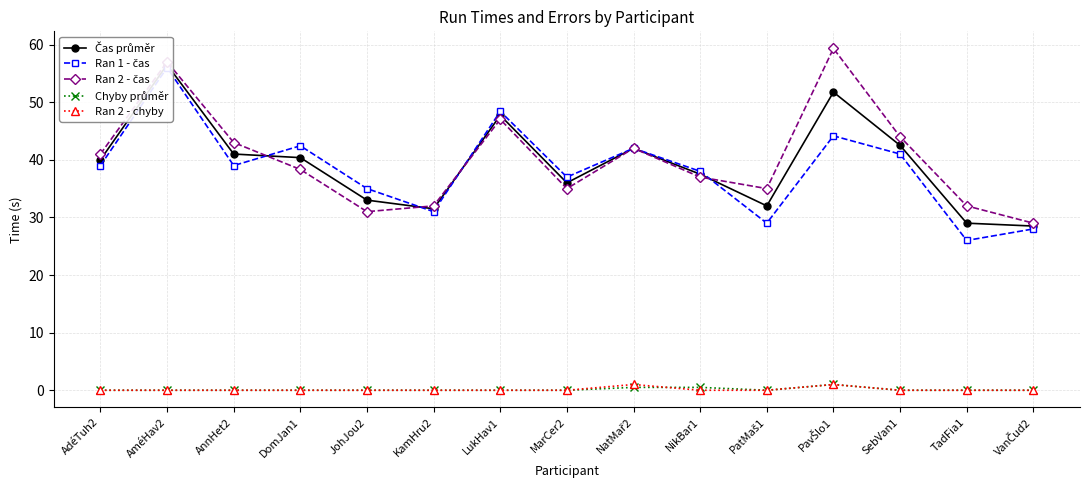

Is the value of Ran 2 - čas at PatMaš1 greater than the value of Ran 1 - čas at AdéTuh2?

No